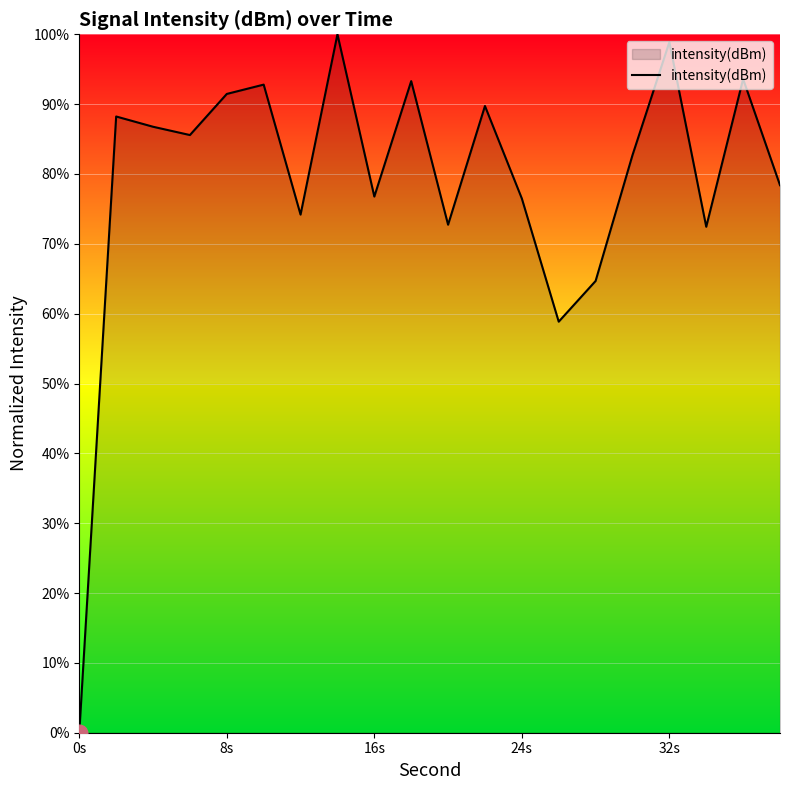

What is the maximum value shown in the chart?

100.0